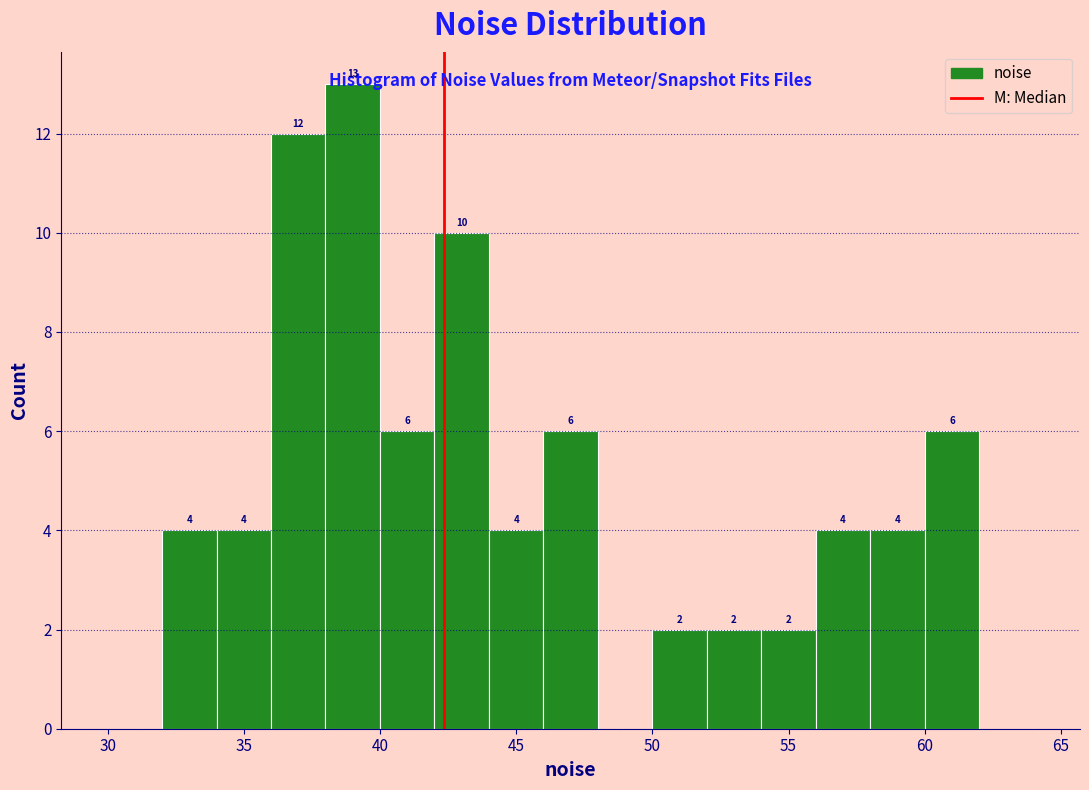

Which range on the x-axis has the tallest bar?

38 to 40